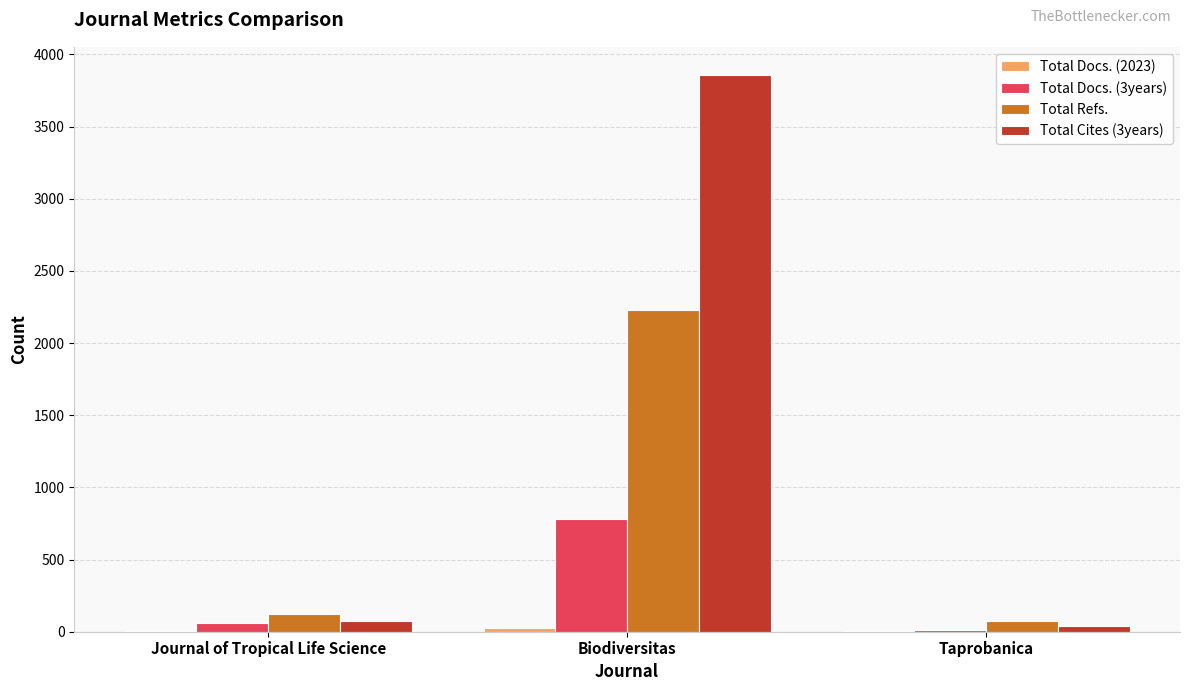

What is the greatest value displayed?

3860